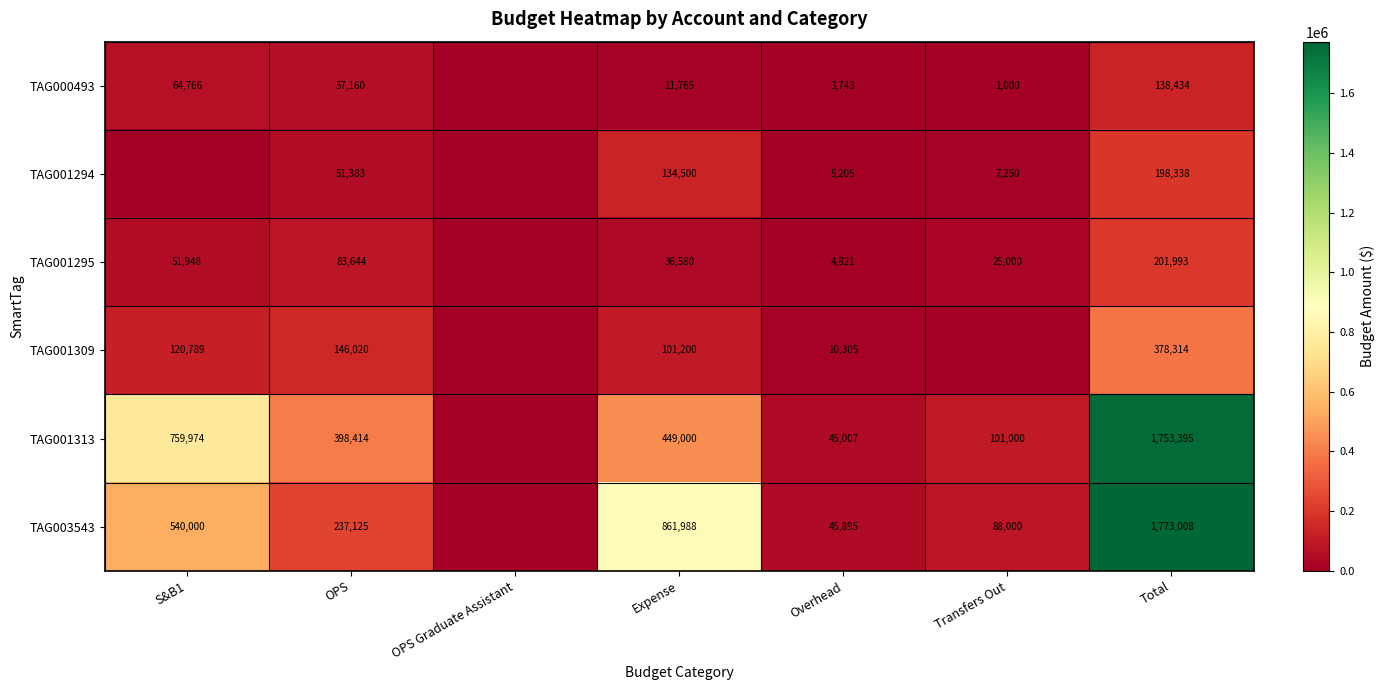

What is the total value across all series at Total?

4443482